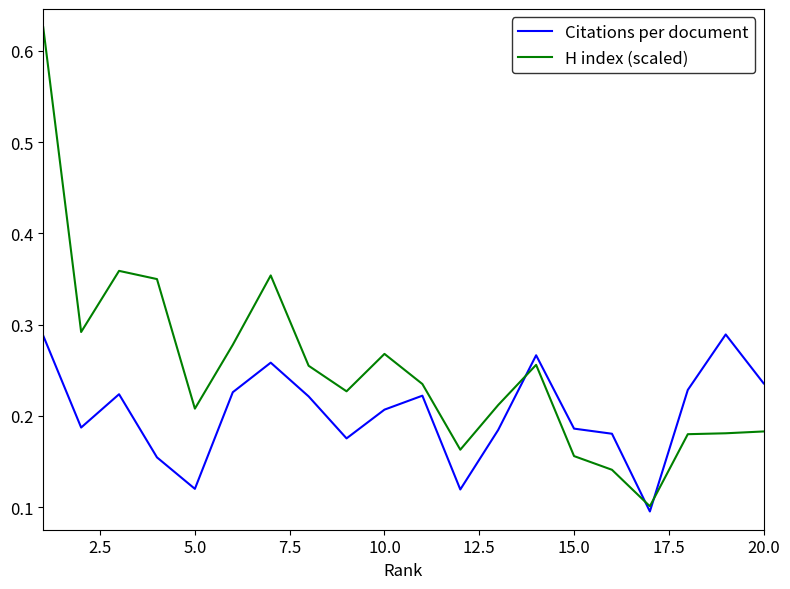

What are all the series names shown in the legend?

Citations per document, H index (scaled)